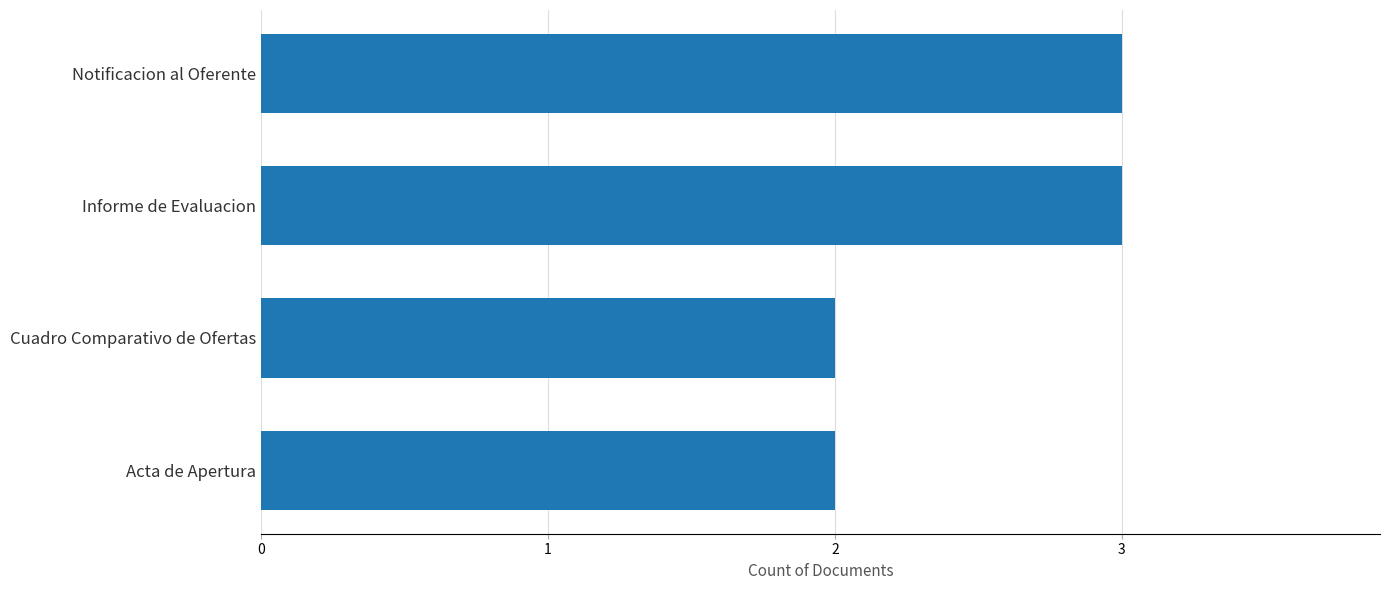

Reading bottom to top, list all the values displayed in this chart.

Acta de Apertura=2	Cuadro Comparativo de Ofertas=2	Informe de Evaluacion=3	Notificacion al Oferente=3